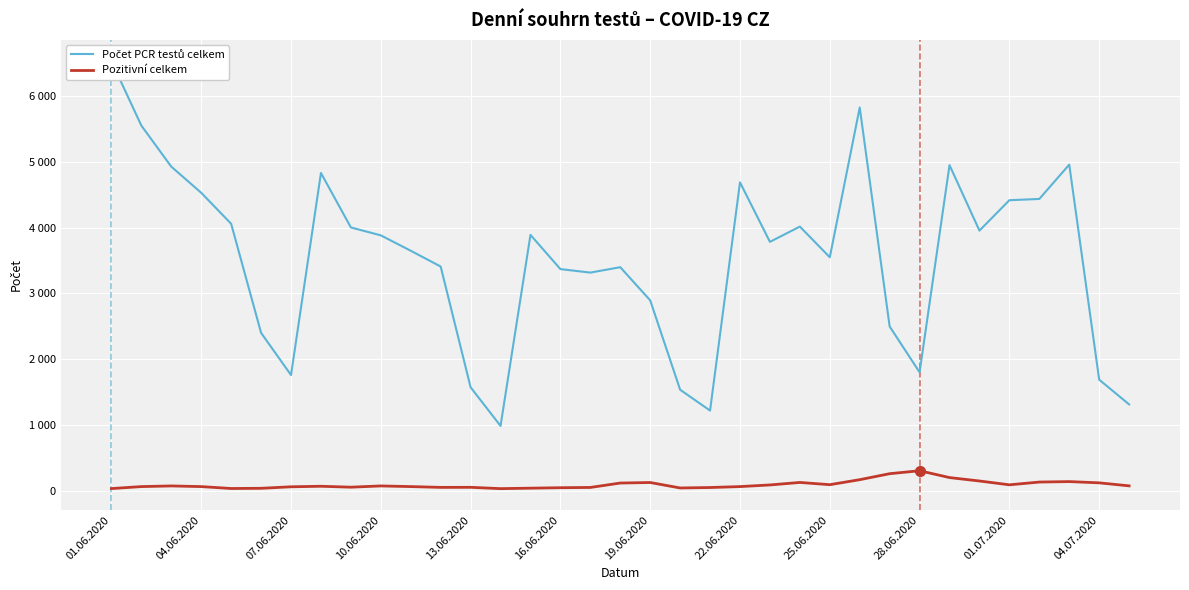

True or false: Počet PCR testů celkem has more than 2 interior local peaks.

True